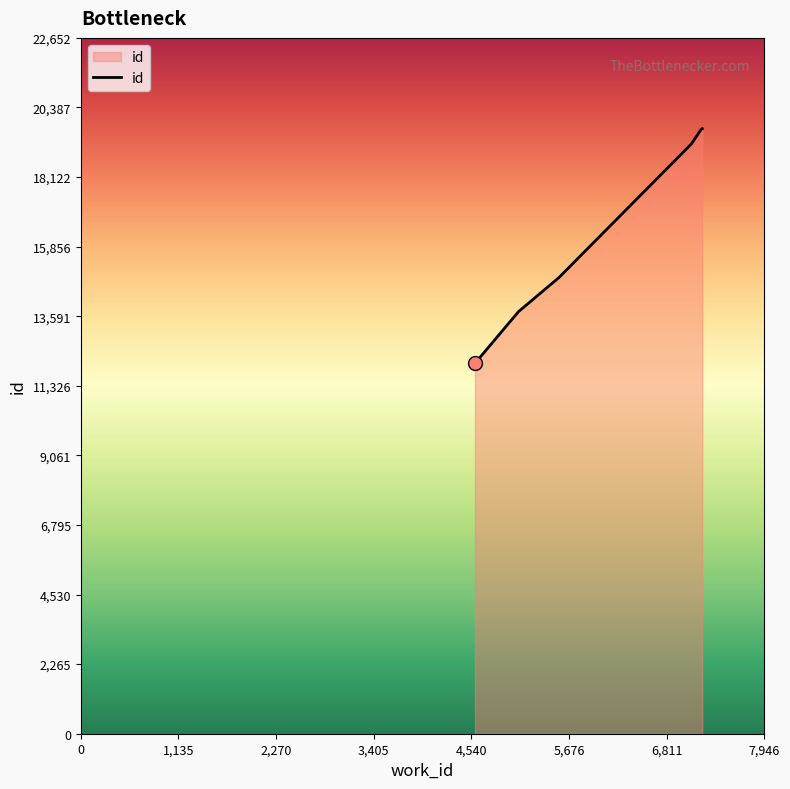

True or false: the data has more than 1 interior local peaks.

False